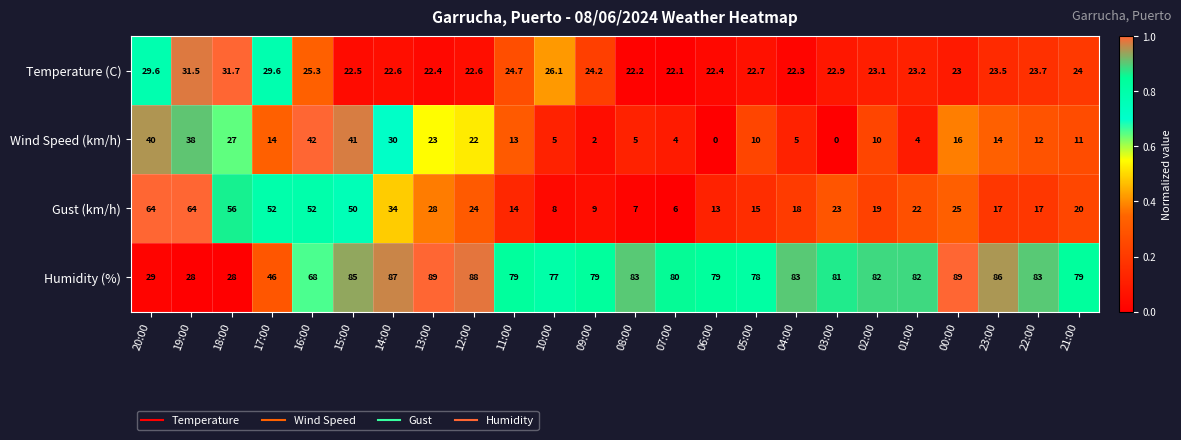

What is the approximate value of Humidity (%) at 21:00?

79.0